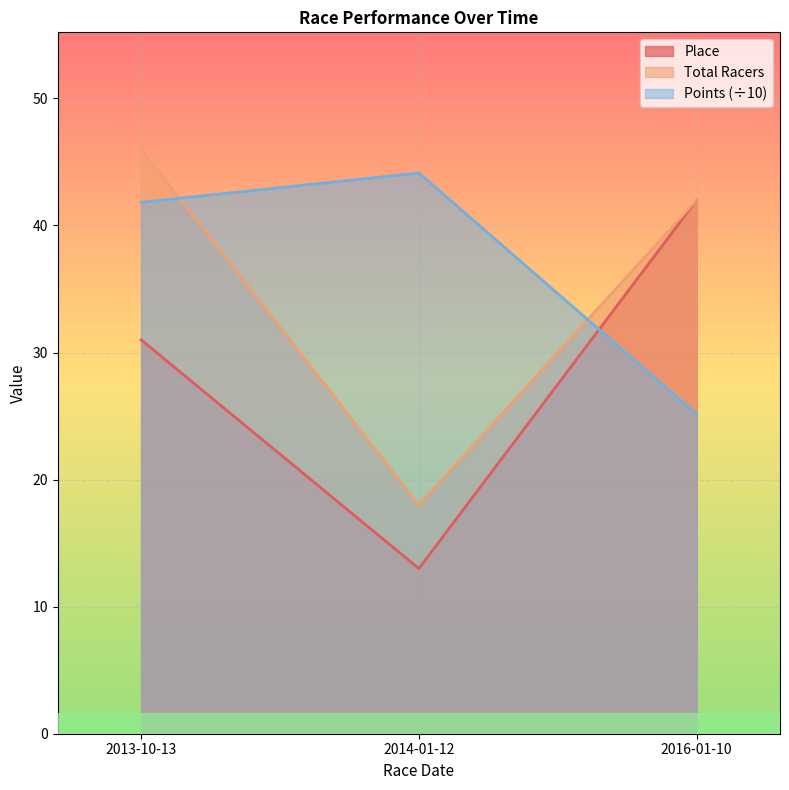

Is it true that Points equals 41.8 at 2013-10-13?

True